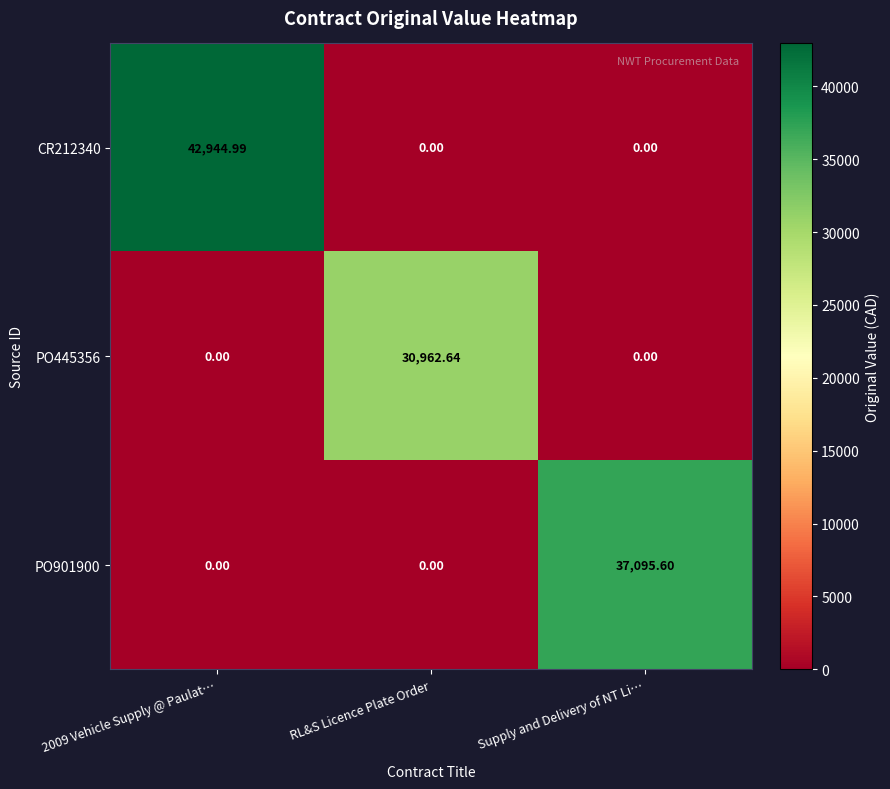

List the series in order of their overall mean, highest first.

CR212340, PO901900, PO445356